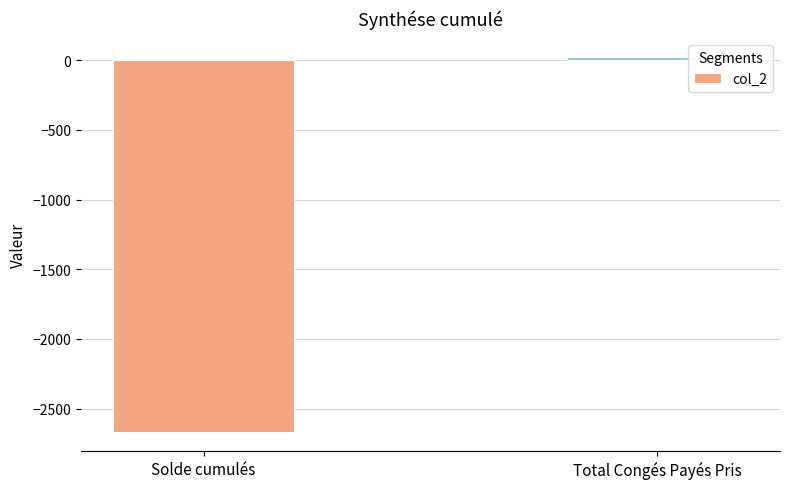

At which label is the value closest to -1324?

Total Congés Payés Pris